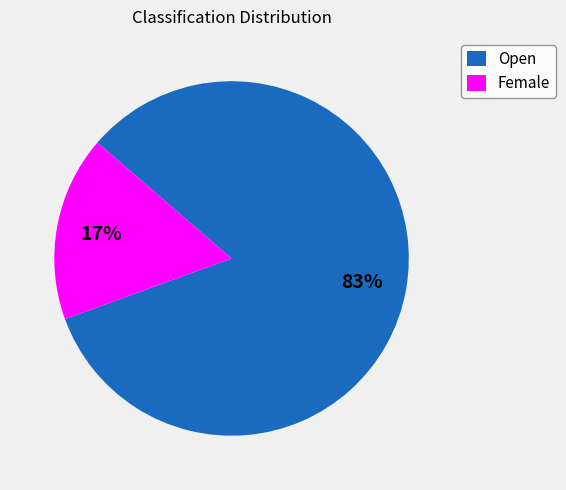

To the nearest percent, what portion does Female represent?

17%